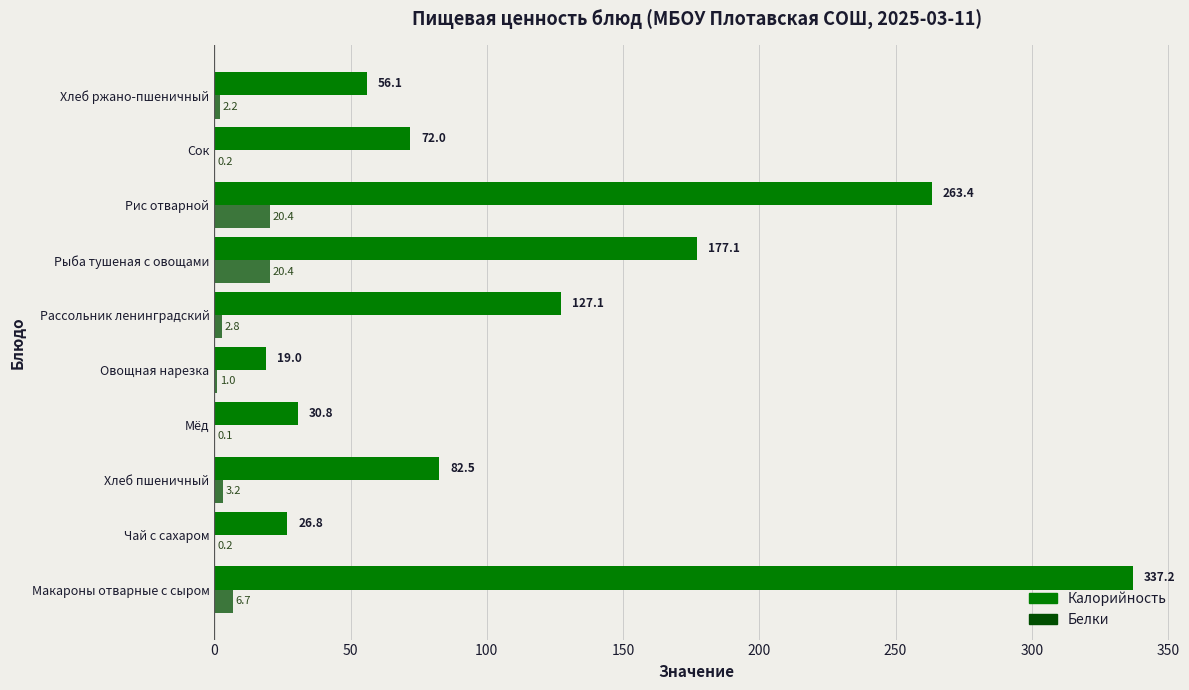

The Белки series shows 20.4 at Рис отварной. True or false?

True